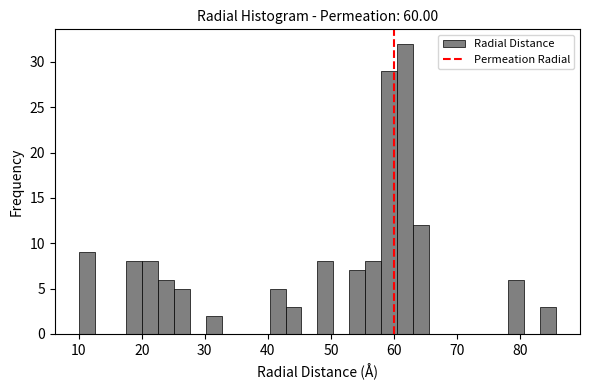

Around what value on the x-axis is the tallest bar? Give the approximate position of its centre, as read against the axis.

62